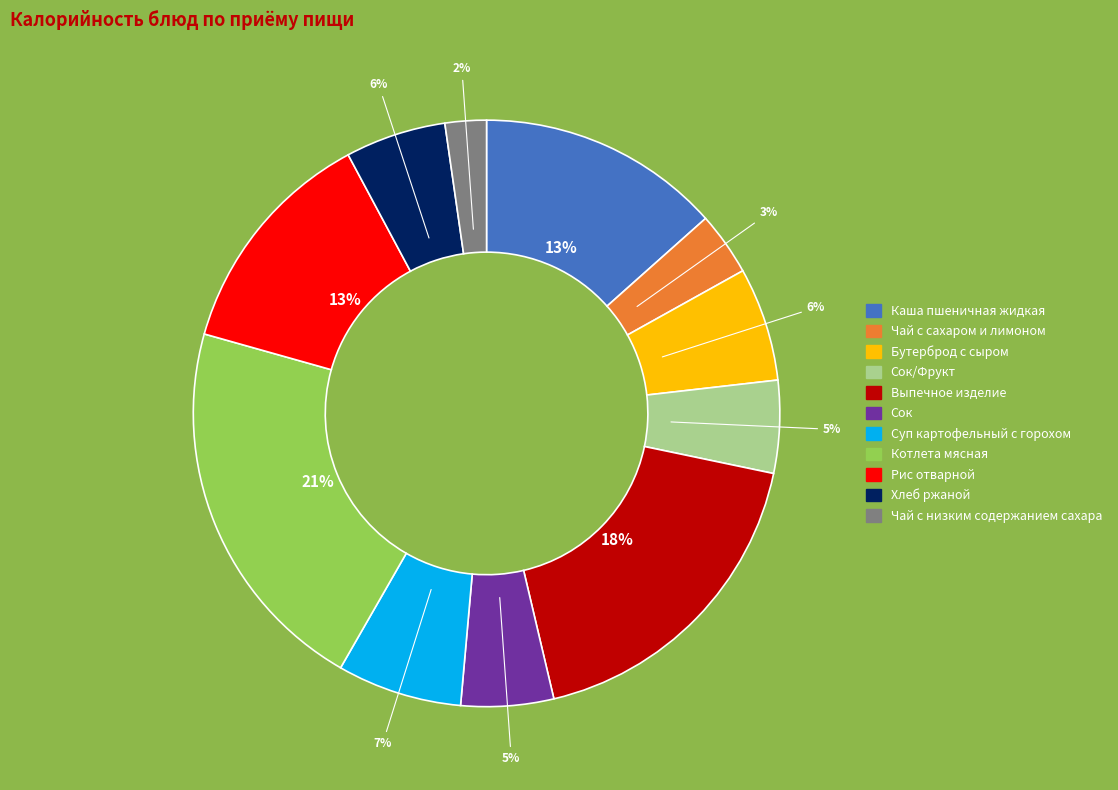

Does any single category account for the majority?

No